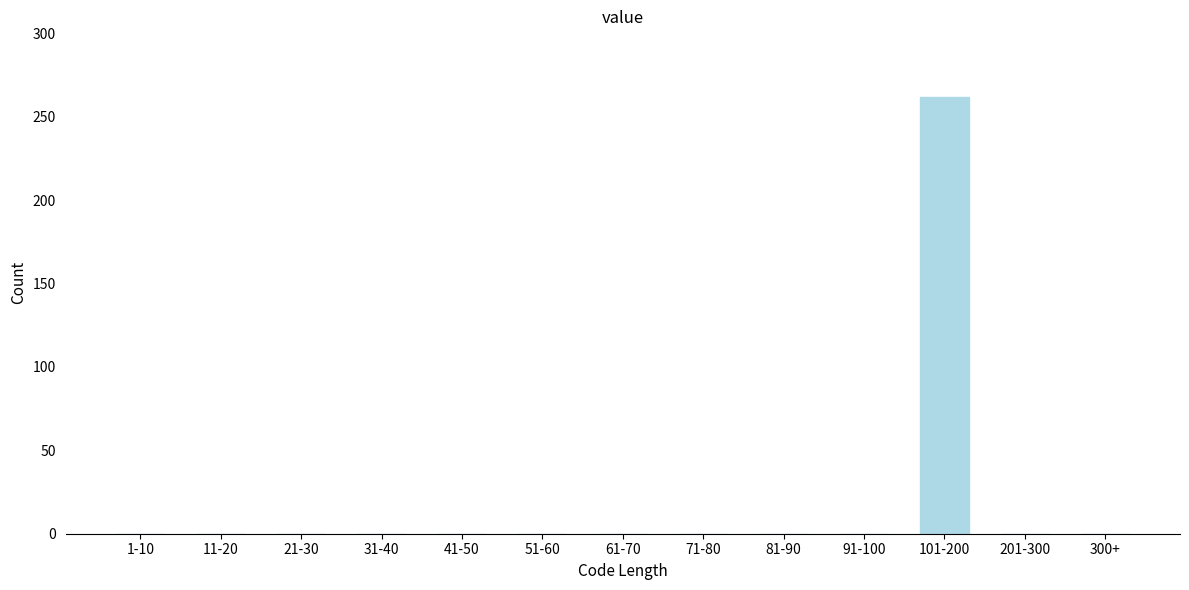

Reading left to right, what are all the values shown in this chart?

1-10=0	11-20=0	21-30=0	31-40=0	41-50=0	51-60=0	61-70=0	71-80=0	81-90=0	91-100=0	101-200=262	201-300=0	300+=0